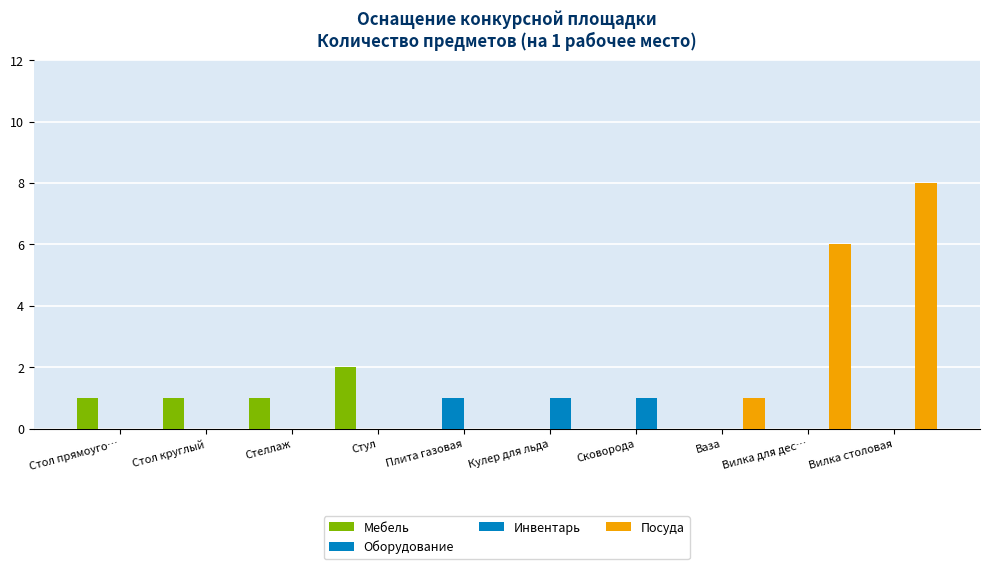

List the series in order of their peak value, highest first.

Посуда, Мебель, Оборудование, Инвентарь